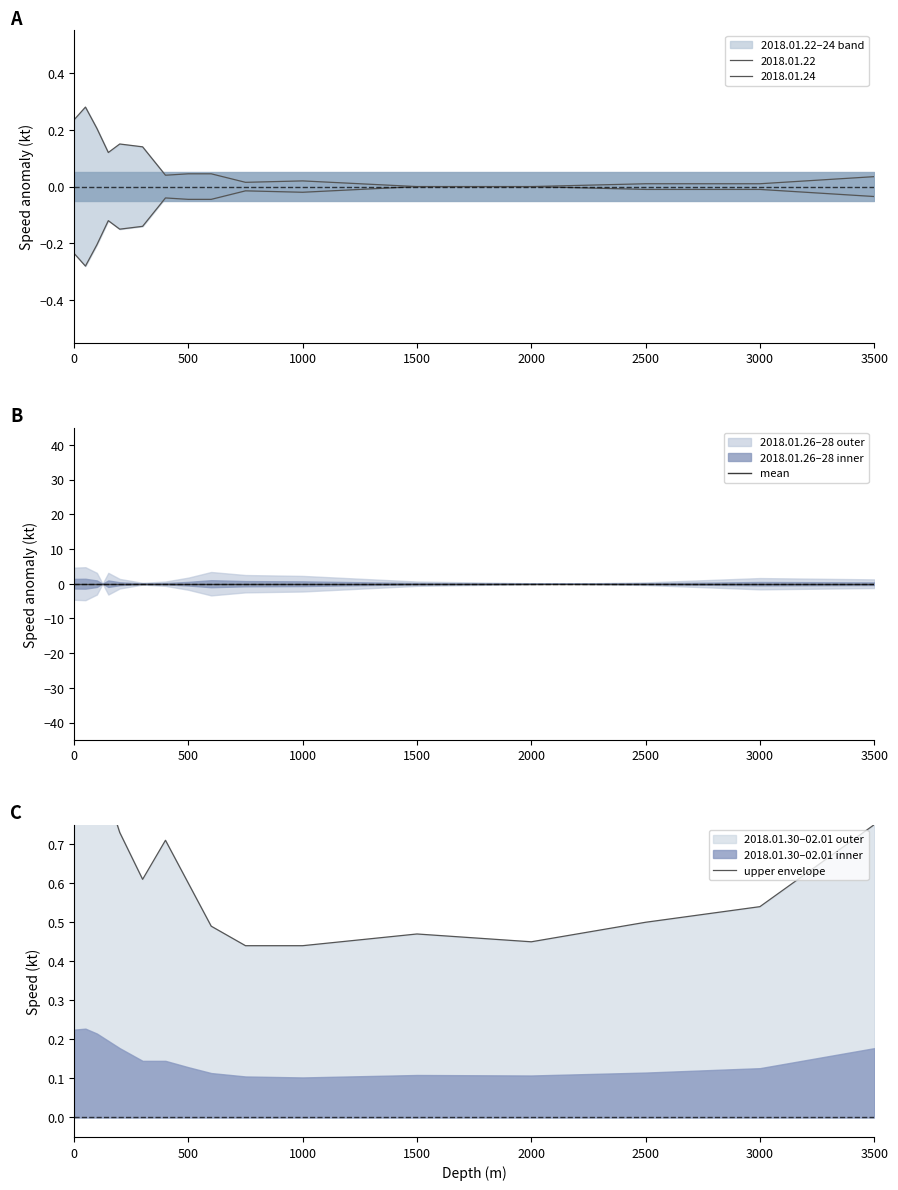

True or false: mean has a value of -0.0 at 1500.

False